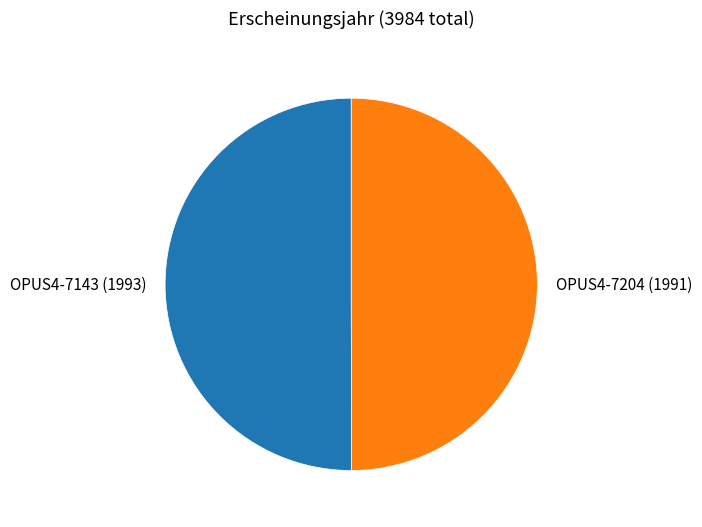

What is the ratio of the value at OPUS4-7143 to the value at OPUS4-7204?

1.0